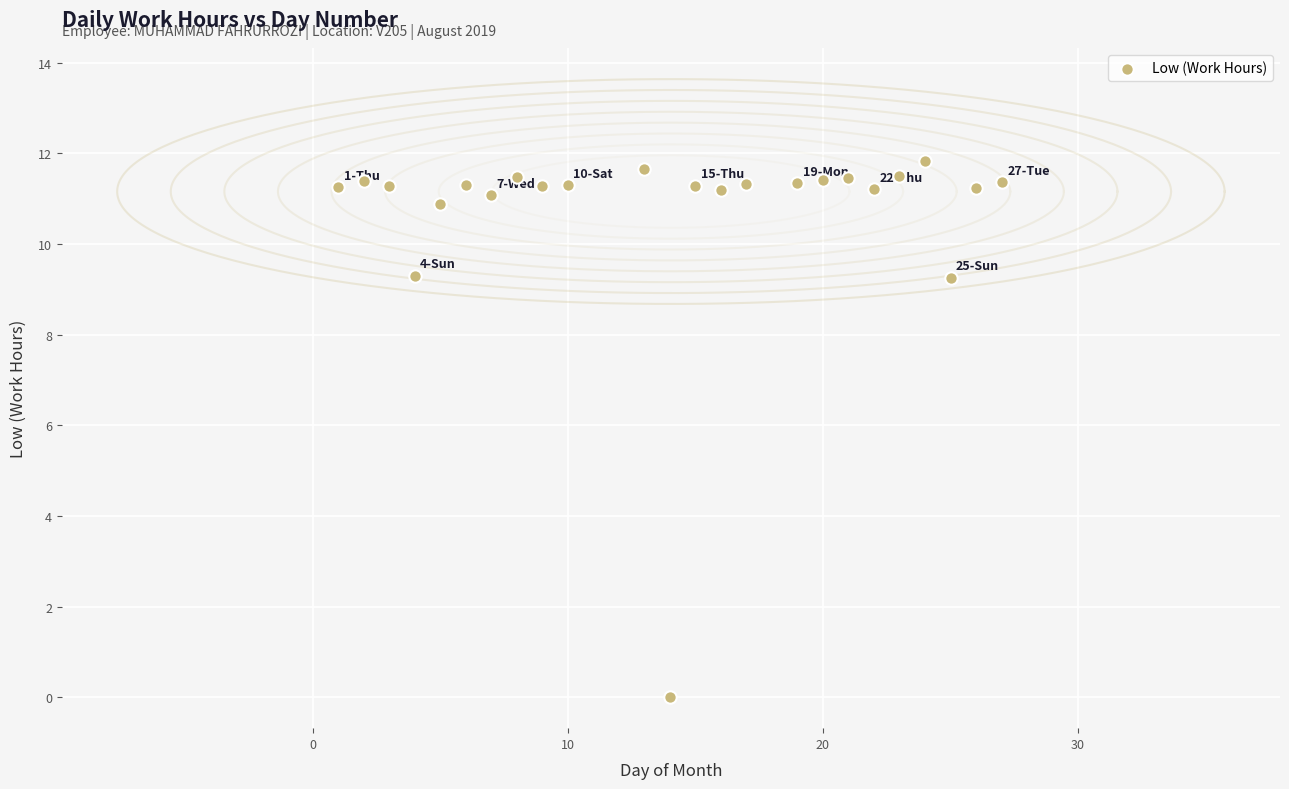

What is the range of X values (max minus min)?

26.0